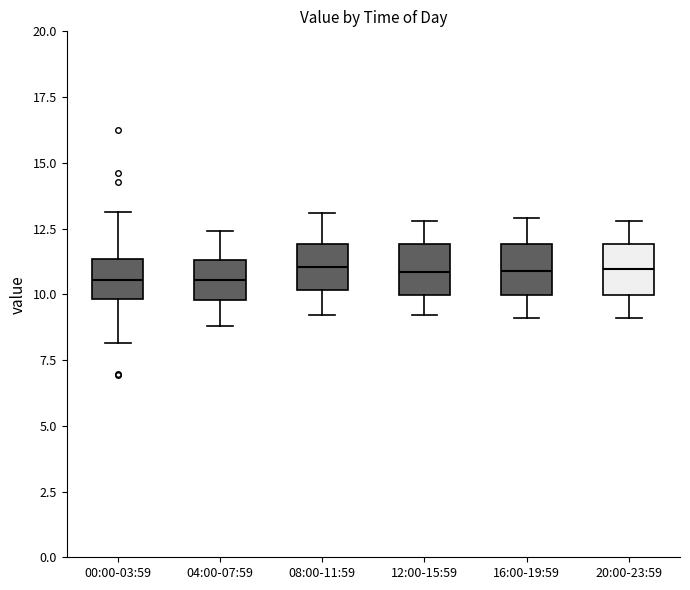

Where does the median line of the box for 04:00-07:59 sit on the y-axis? The values are not printed on the chart, so give them approximately, as read against the axis.

10.5